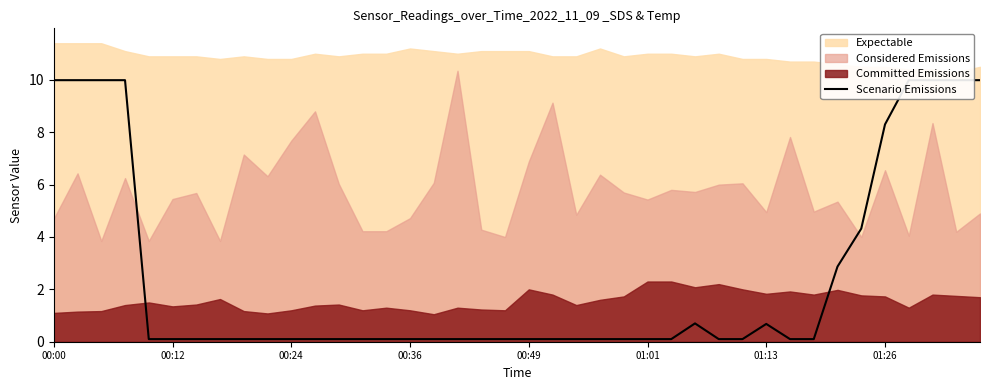

Reading left to right, list all the values displayed in this chart.

10.0	10.0	10.0	10.0	0.1	0.1	0.1	0.1	0.1	0.1	0.1	0.1	0.1	0.1	0.1	0.1	0.1	0.1	0.1	0.1	0.1	0.1	0.1	0.1	0.1	0.1	0.1	0.7	0.1	0.1	0.7	0.1	0.1	2.9	4.3	8.3	10.0	10.0	10.0	10.0